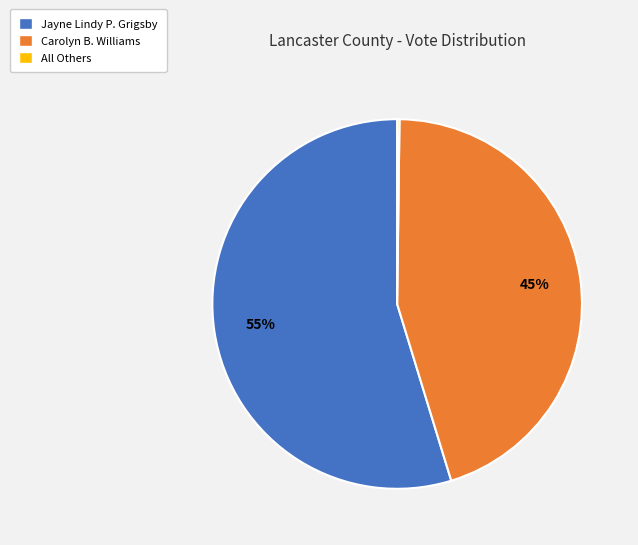

Approximately how many times larger is the value at Jayne Lindy P. Grigsby compared to Carolyn B. Williams?

1.2